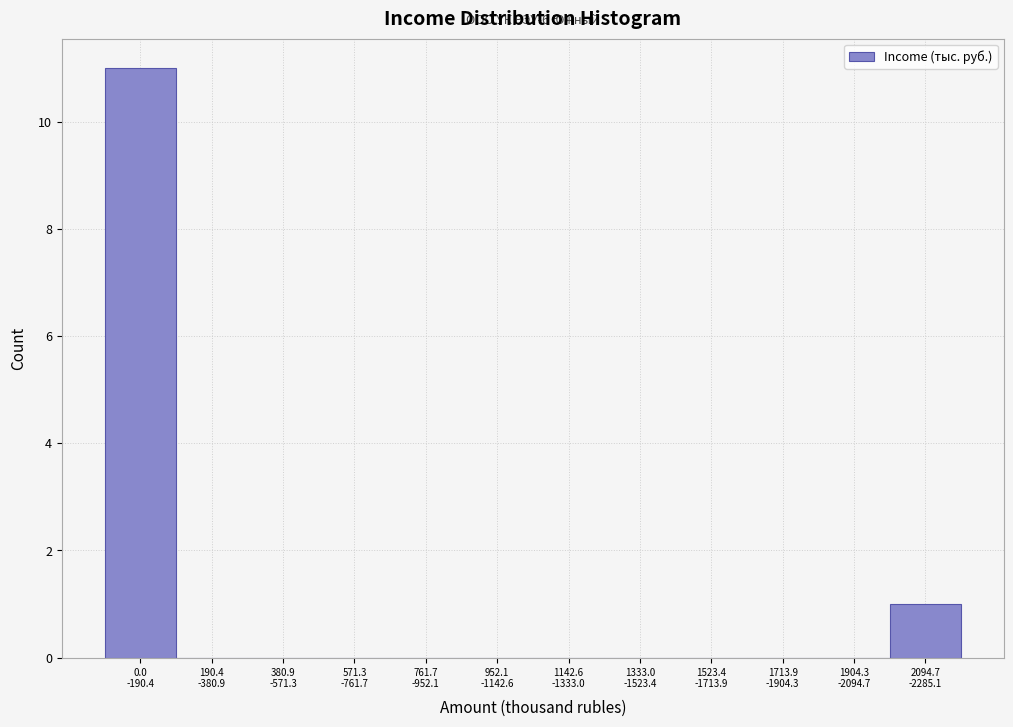

What is the maximum value shown in the chart?

11